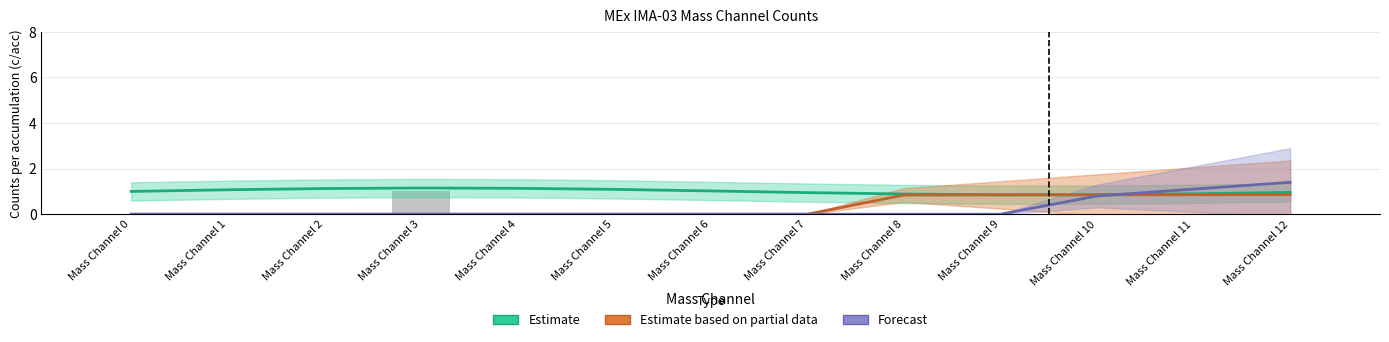

Is it true that Estimate based on partial data equals 0.4 at Mass Channel 11?

False